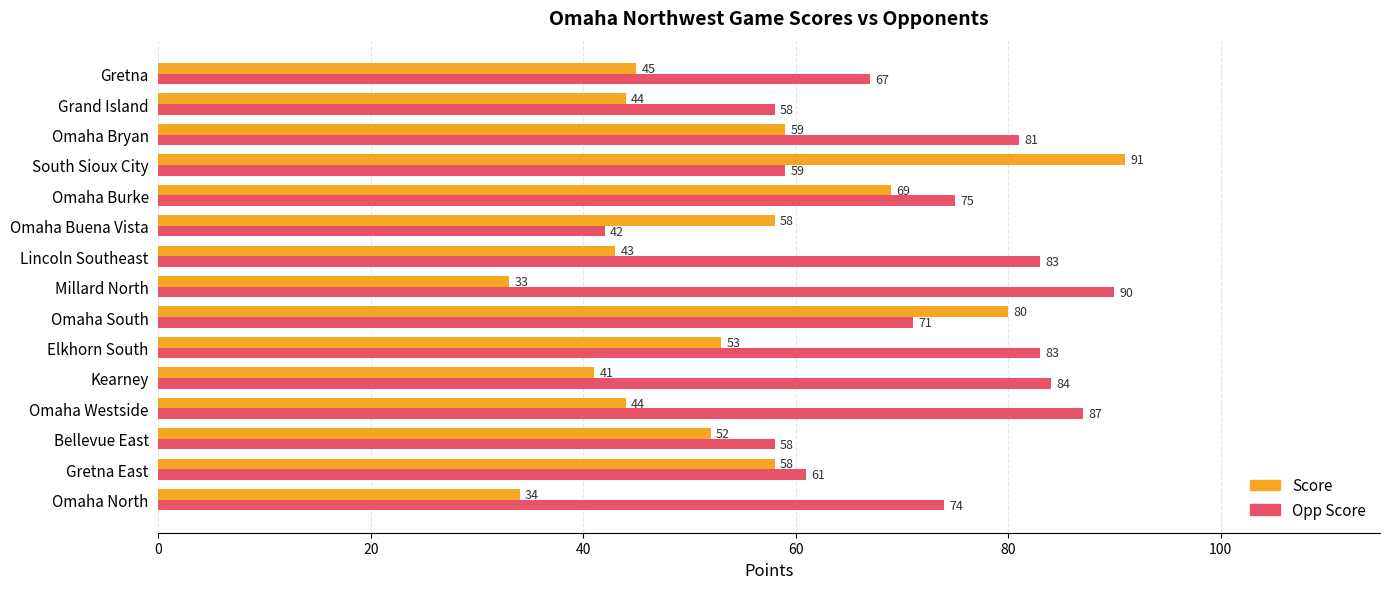

Which category has the lowest value across all series?

Millard North